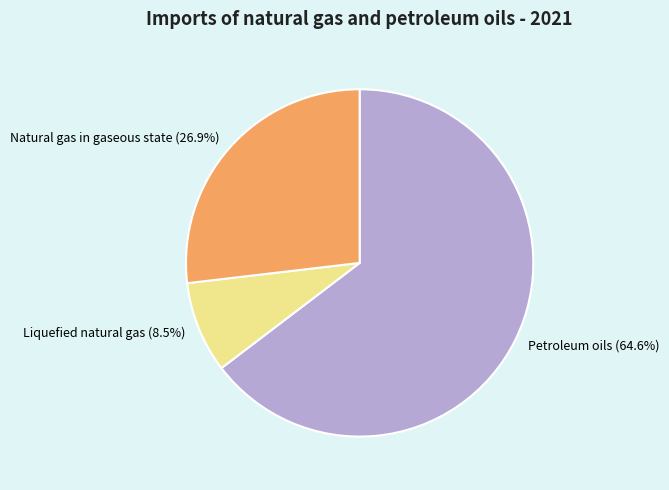

What percentage is the Petroleum oils slice, to the nearest percent?

65%